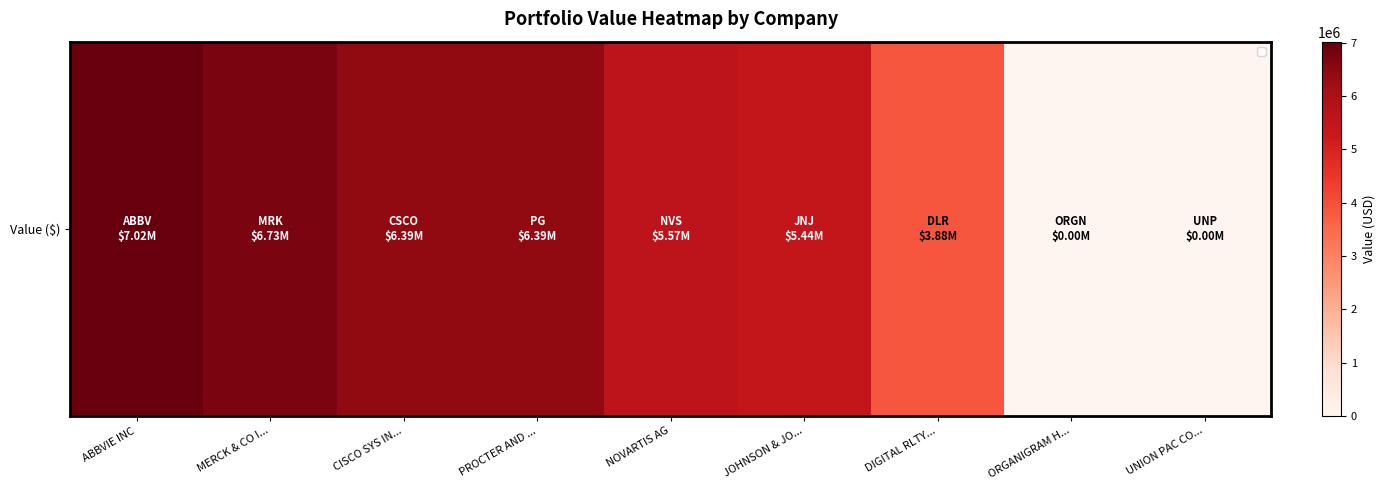

Reading left to right, transcribe all the data shown in this chart.

ABBVIE INC=7018937	MERCK & CO I...=6727783	CISCO SYS IN...=6391319	PROCTER AND ...=6390710	NOVARTIS AG=5572761	JOHNSON & JO...=5439102	DIGITAL RLTY...=3880044	ORGANIGRAM H...=0	UNION PAC CO...=0